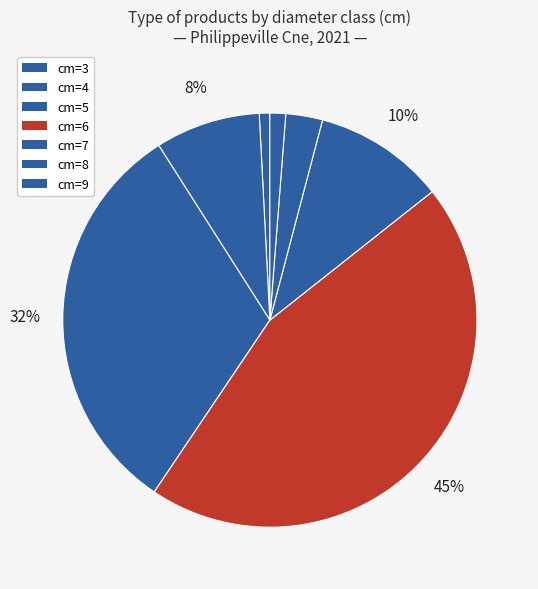

What is the total percentage of cm=7 and cm=8?

13.1%